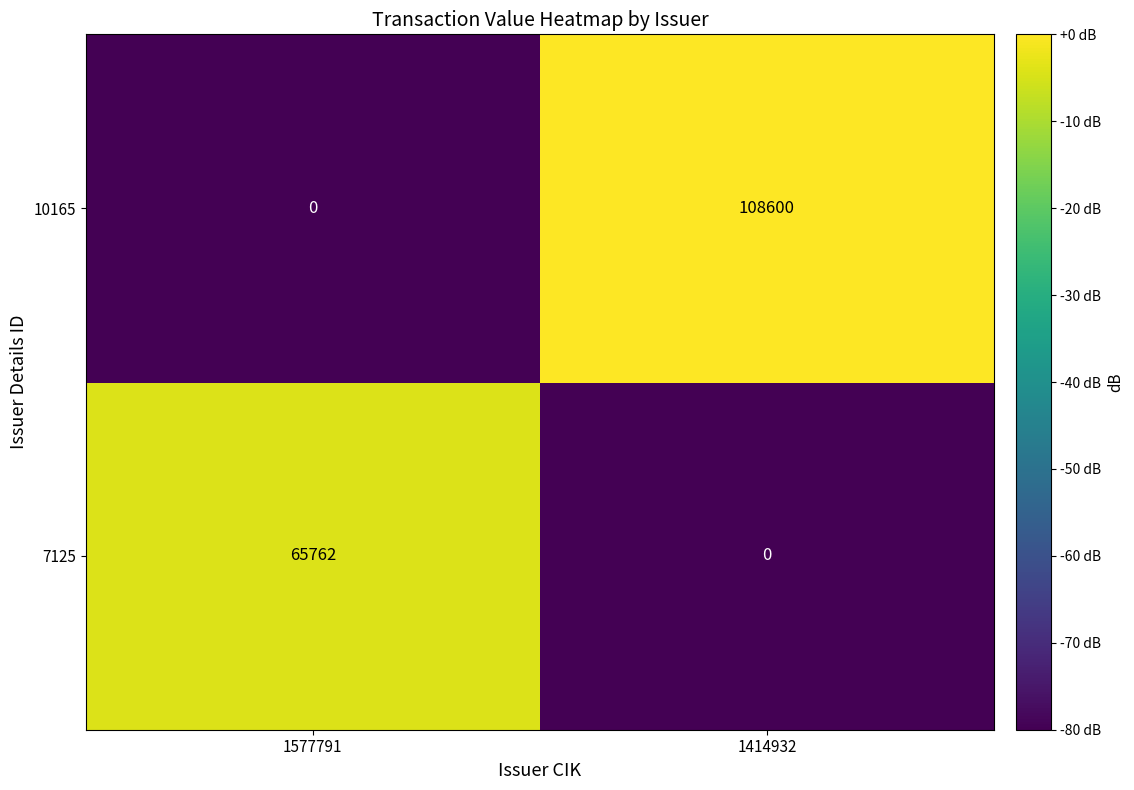

What is the difference between the highest and lowest values at 1414932?

108600